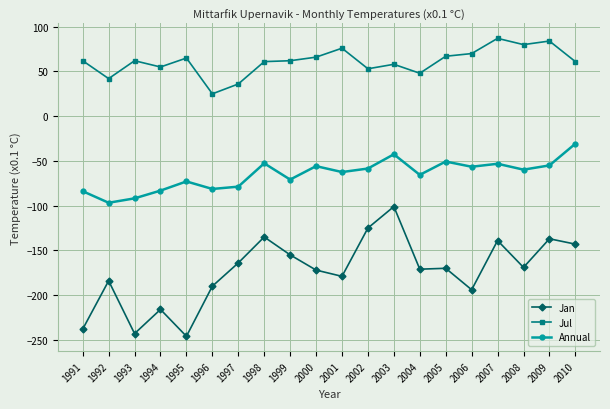

Between 1992 and 2003, which series saw the biggest shift?

Jan